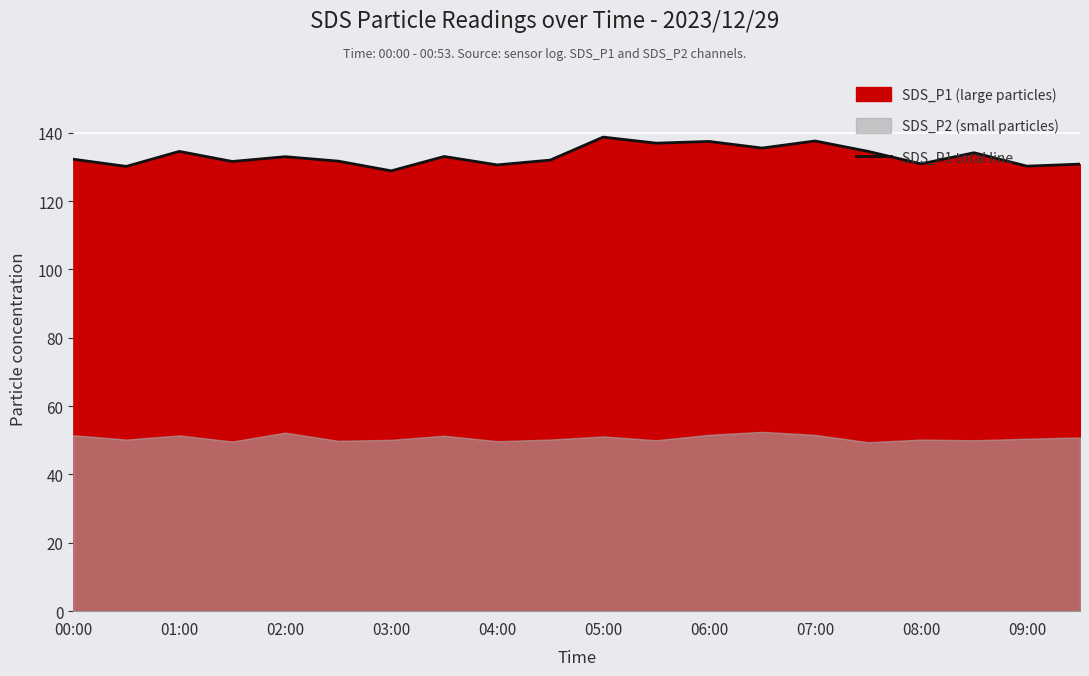

True or false: SDS_P1 total line has a value of 130.2 at 09:00.

True